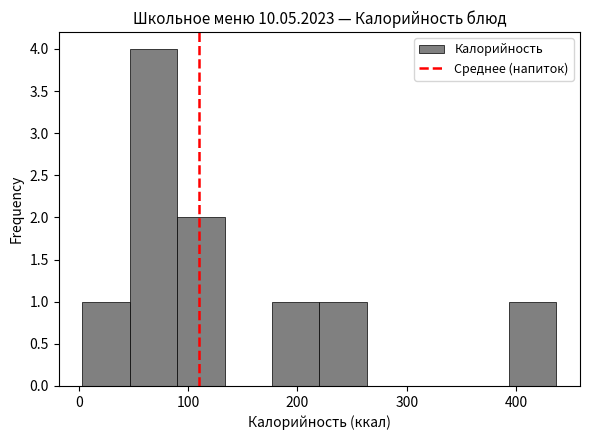

Reading left to right, transcribe this chart: for each bar, give the range it covers on the x-axis and its height. Neither the bar edges nor the heights are printed on the chart, so give them approximately, as read against the axes.

0 to 50: 1
50 to 90: 4
90 to 130: 2
130 to 180: 0
180 to 220: 1
220 to 260: 1
260 to 310: 0
310 to 350: 0
350 to 390: 0
390 to 440: 1